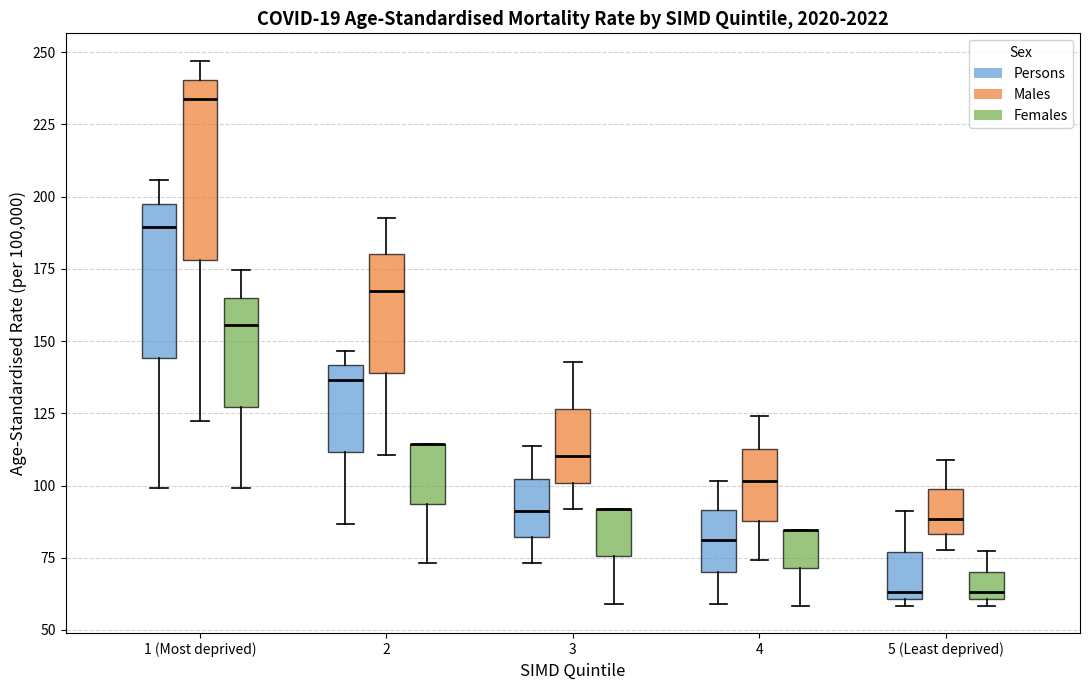

Reading left to right, read every box against the y-axis: the position of its median line, the range the box covers, and the ends of its whiskers. The values are not printed on the chart, so give them approximately, as read against the axis.

1 (Most deprived) (Persons): median 190, box 145 to 195, whiskers 100 to 205
1 (Most deprived) (Males): median 235, box 180 to 240, whiskers 120 to 245
1 (Most deprived) (Females): median 155, box 125 to 165, whiskers 100 to 175
2 (Persons): median 135, box 110 to 140, whiskers 85 to 145
2 (Males): median 165, box 140 to 180, whiskers 110 to 195
2 (Females): median 115 (drawn on the box's upper edge), box 95 to 115, whiskers 75 to 115
3 (Persons): median 90, box 80 to 100, whiskers 75 to 115
3 (Males): median 110, box 100 to 125, whiskers 90 to 145
3 (Females): median 90 (drawn on the box's upper edge), box 75 to 90, whiskers 60 to 90
4 (Persons): median 80, box 70 to 90, whiskers 60 to 100
4 (Males): median 100, box 90 to 115, whiskers 75 to 125
4 (Females): median 85 (drawn on the box's upper edge), box 70 to 85, whiskers 60 to 85
5 (Least deprived) (Persons): median 65, box 60 to 75, whiskers 60 (just below the box's lower edge) to 90
5 (Least deprived) (Males): median 90, box 85 to 100, whiskers 80 to 110
5 (Least deprived) (Females): median 65, box 60 to 70, whiskers 60 (just below the box's lower edge) to 75